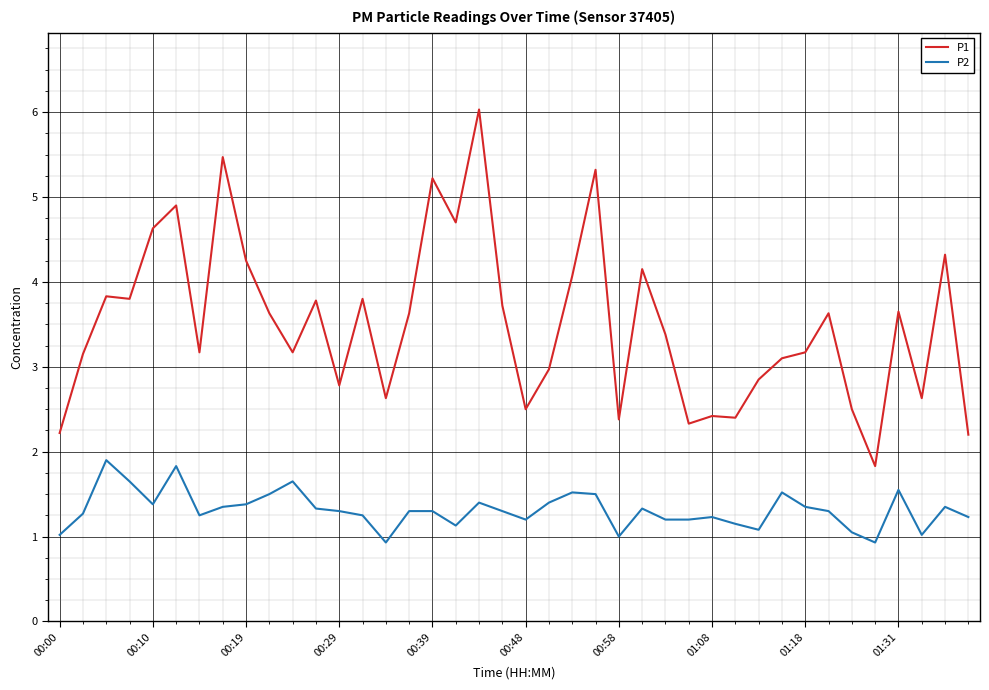

Which series has the largest total across all categories?

P1